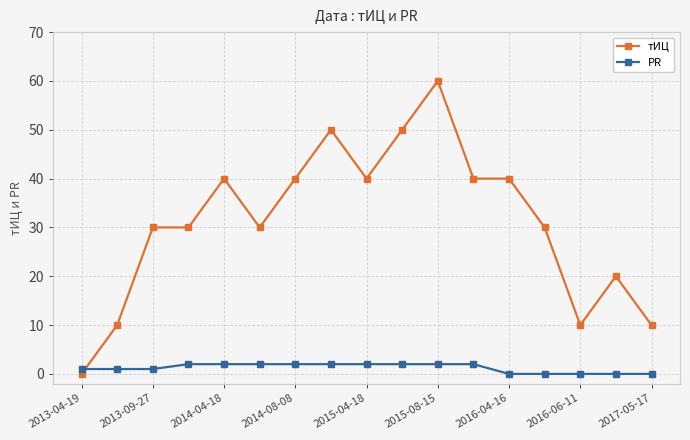

Reading left to right, what are all the values shown in this chart?

тИЦ: 0	10	30	30	40	30	40	50	40	50	60	40	40	30	10	20	10
PR: 1	1	1	2	2	2	2	2	2	2	2	2	0	0	0	0	0